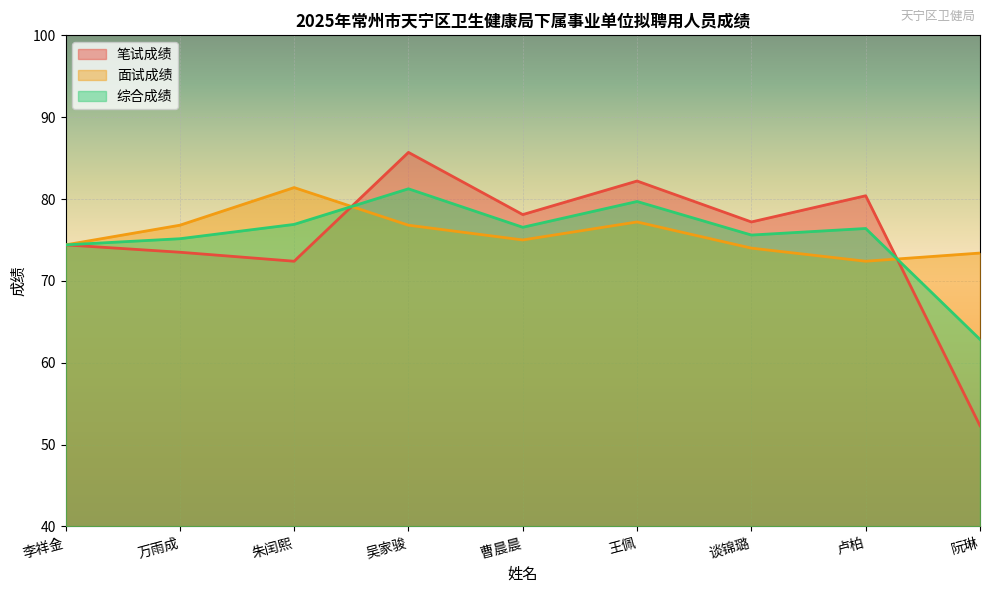

Rank the series by their maximum value, from highest to lowest.

笔试成绩, 面试成绩, 综合成绩